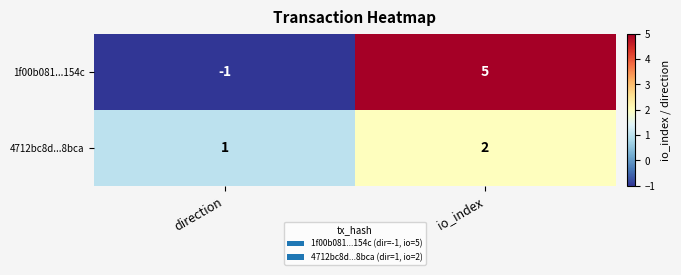

At which category does the chart reach its peak across all series?

io_index